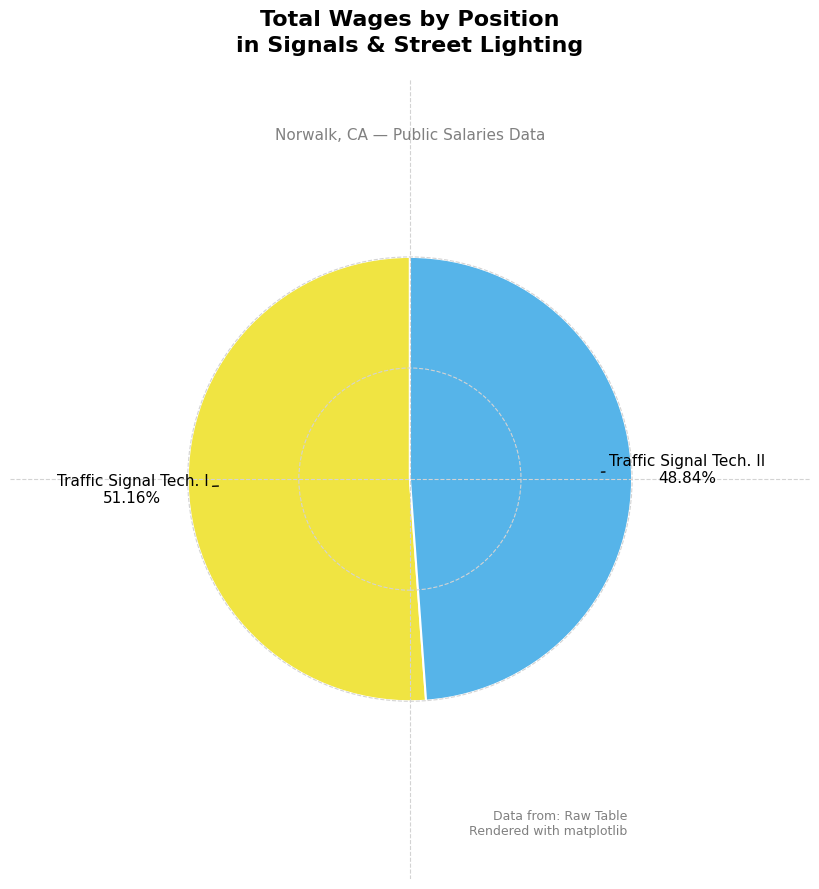

Is there a majority slice in this chart?

Yes